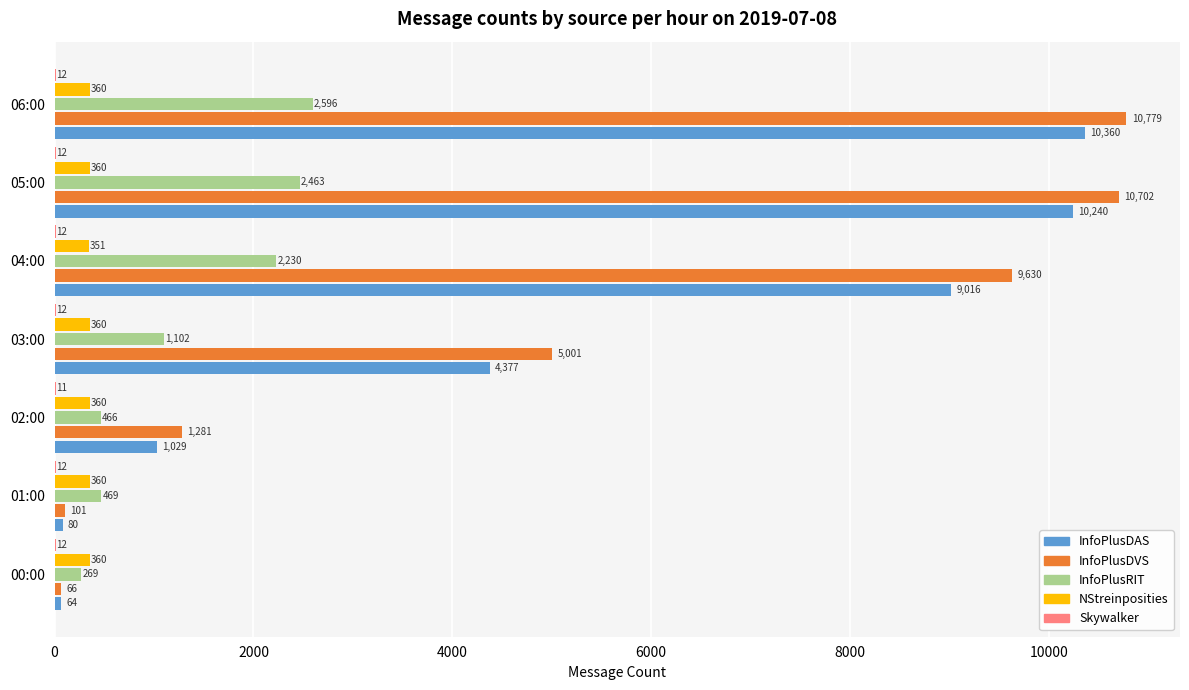

Count the number of data series in this chart.

5